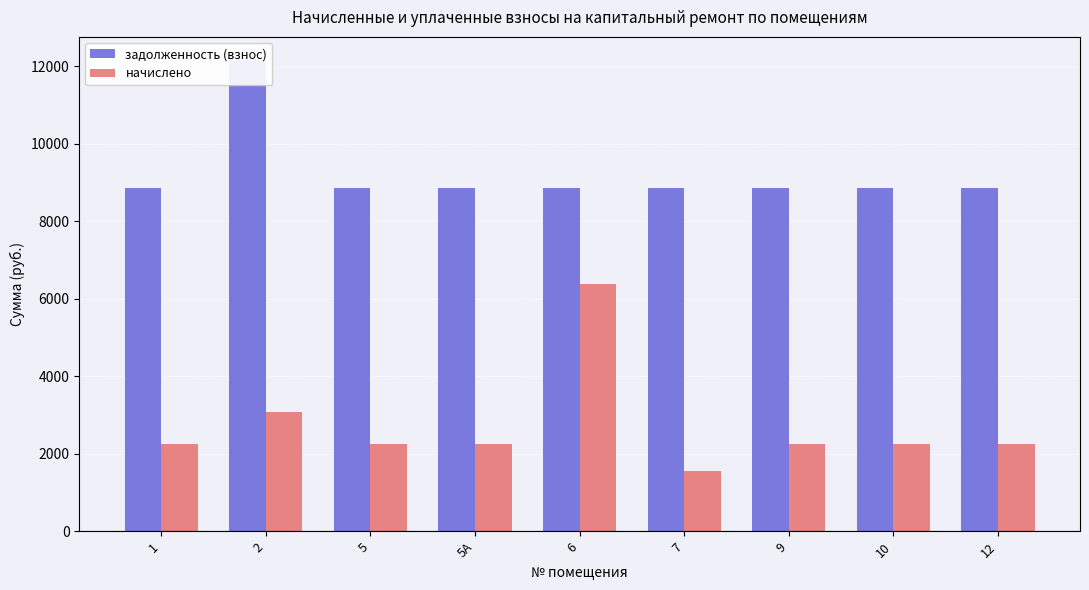

Reading right to left, list all the values displayed in this chart.

задолженность (взнос): 8858.9	8858.9	8858.9	8858.9	8858.9	8858.9	8858.9	12150.9	8858.9
начислено: 2252.2	2252.2	2252.2	1547.2	6381.0	2252.2	2252.2	3089.0	2252.2